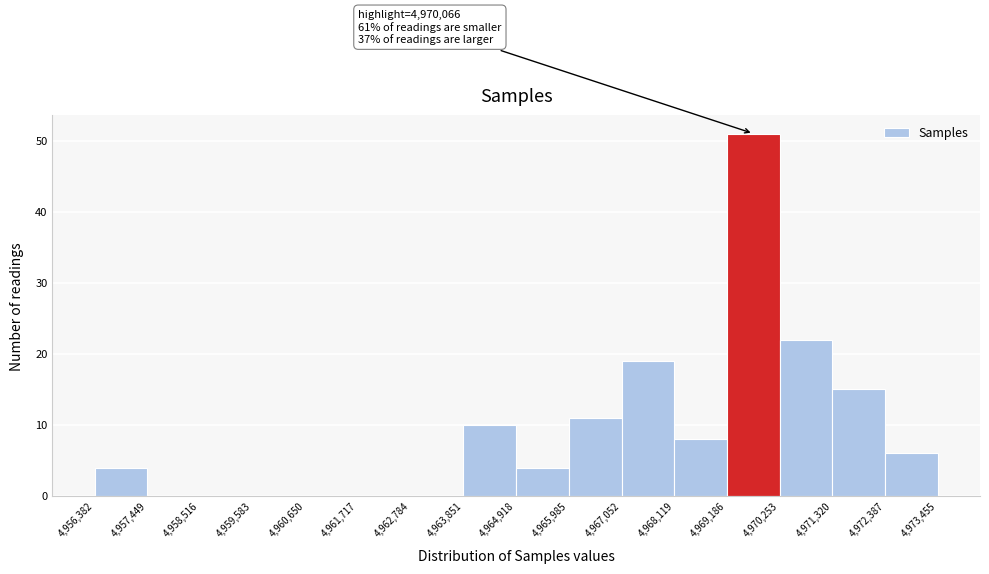

Which range on the x-axis has the tallest bar?

4,969,186 to 4,970,253